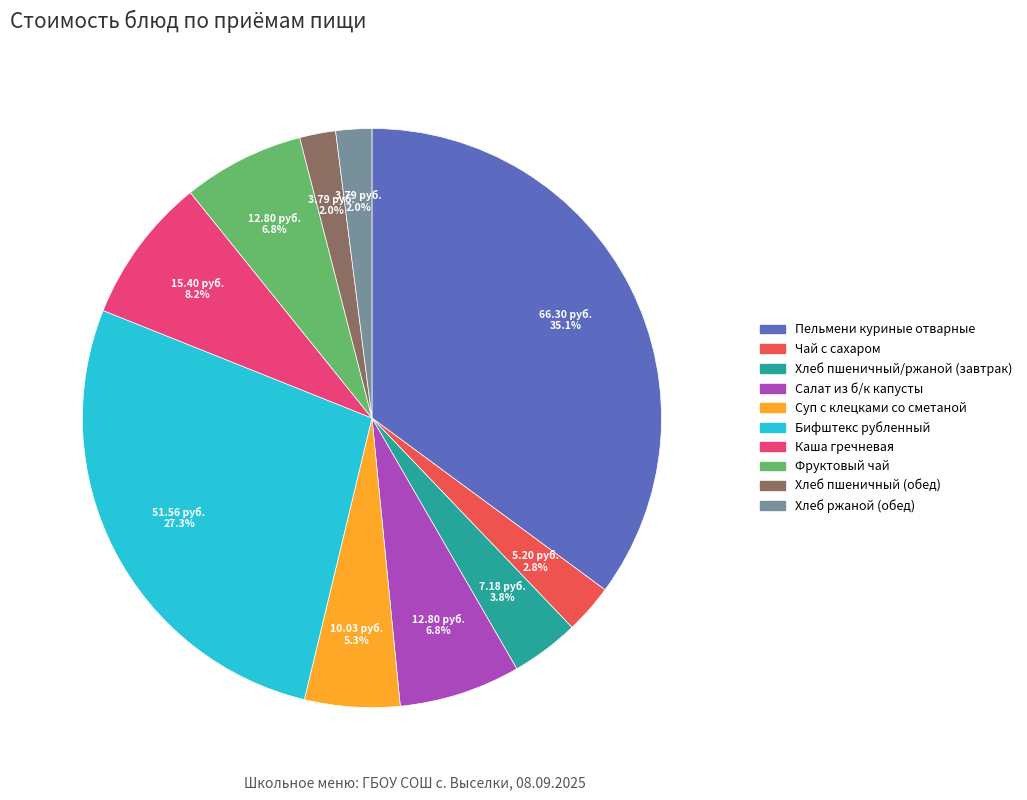

Is the sum of Суп с клецками со сметаной and Бифштекс рубленный greater than half?

No